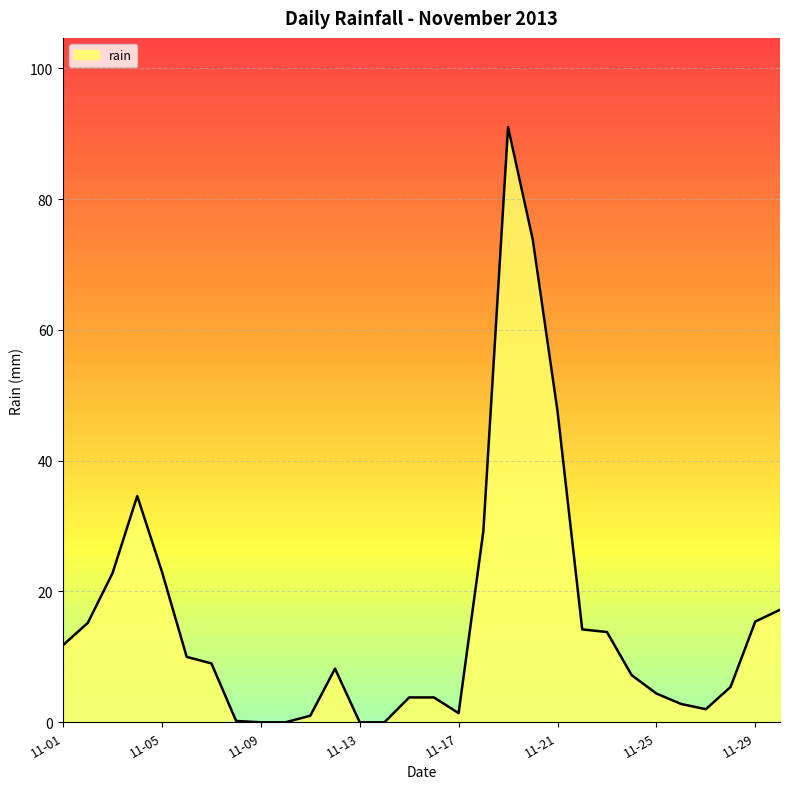

What is the greatest value displayed?

91.0